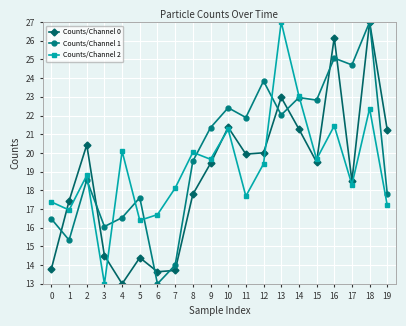

How many lines are shown in the chart?

3